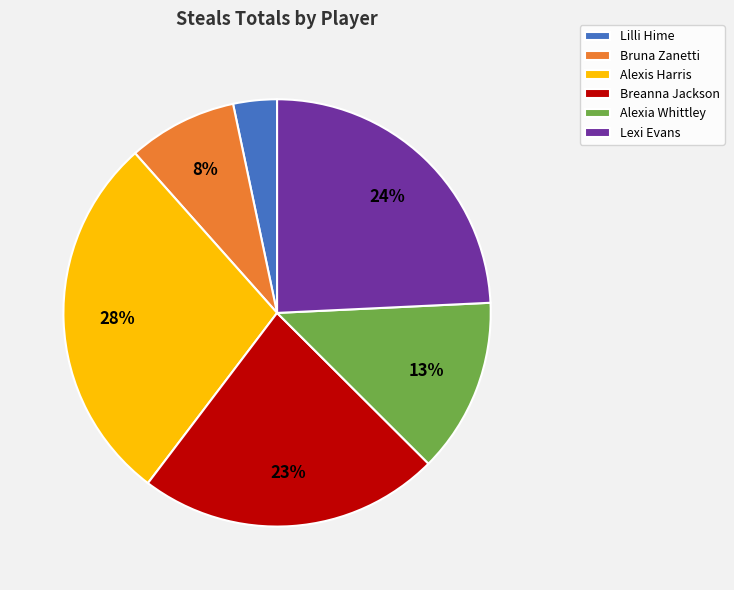

How many segments does this pie chart have?

6